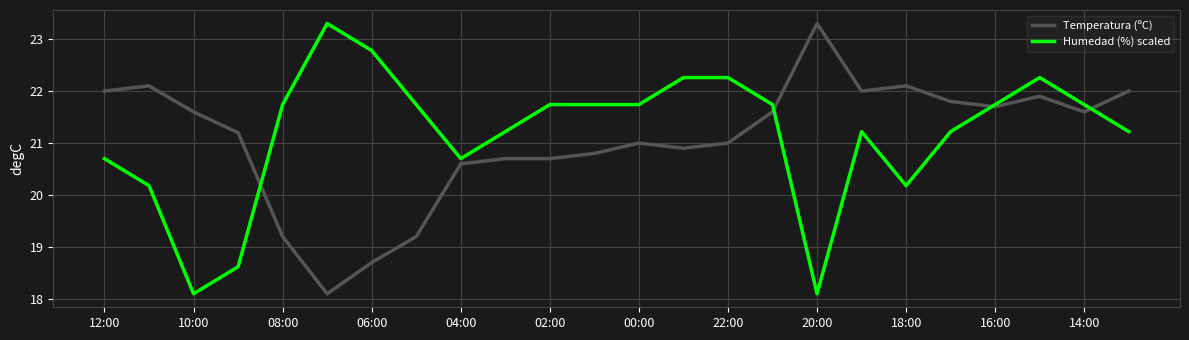

What is the maximum value for Humedad (%) scaled?

23.3